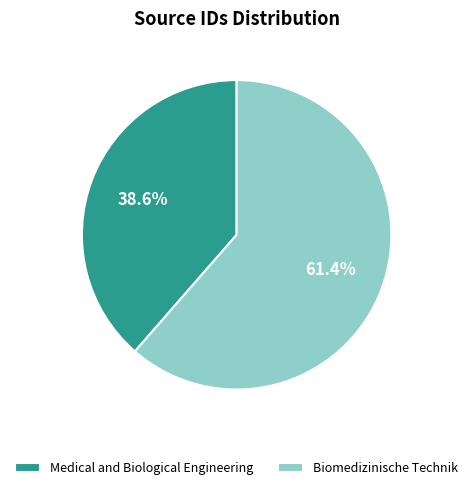

The Biomedizinische Technik slice represents 61% of the pie. True or false?

True